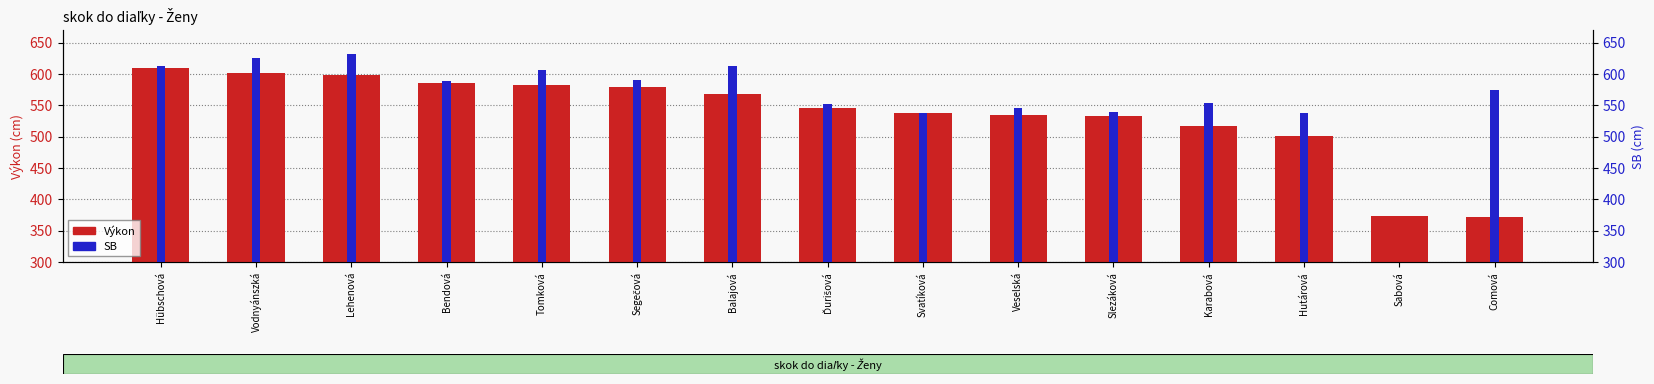

What is the difference between the maximum and minimum values in the SB series?

94.0